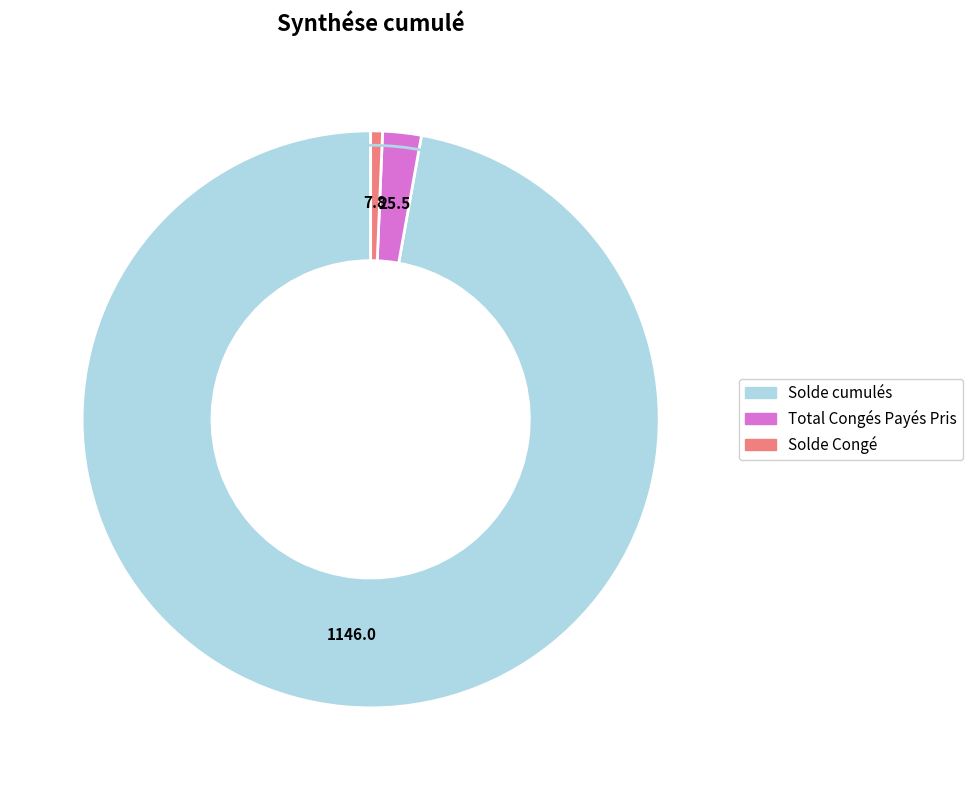

Which category has the smallest portion of the pie?

Solde Congé